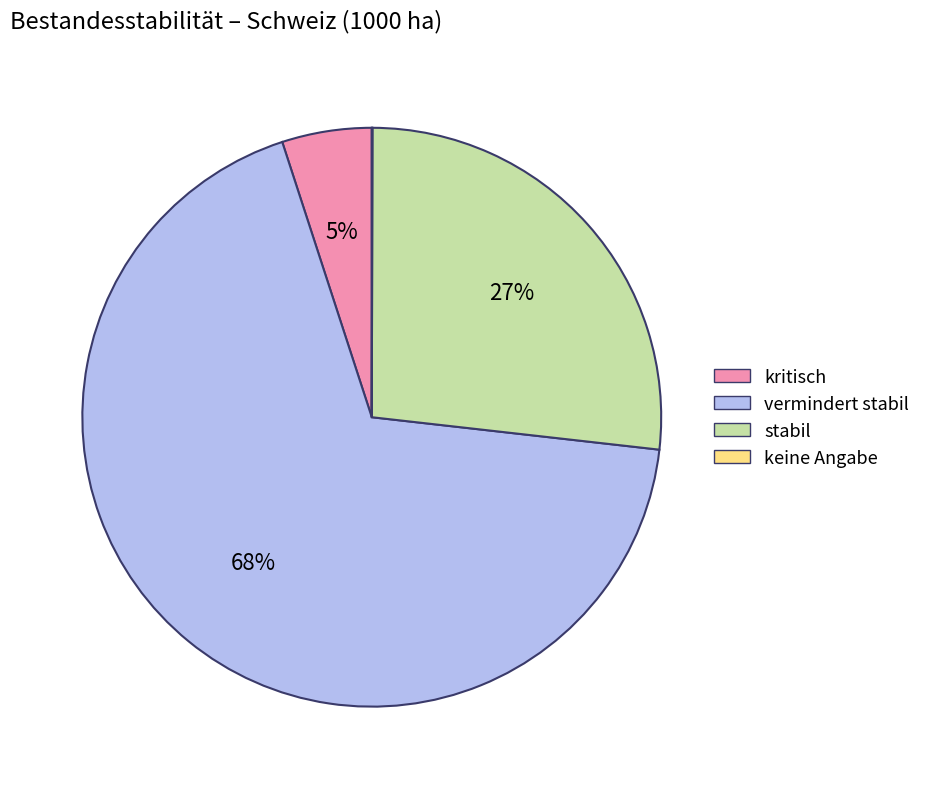

To the nearest percent, what percentage of the pie is stabil?

27%